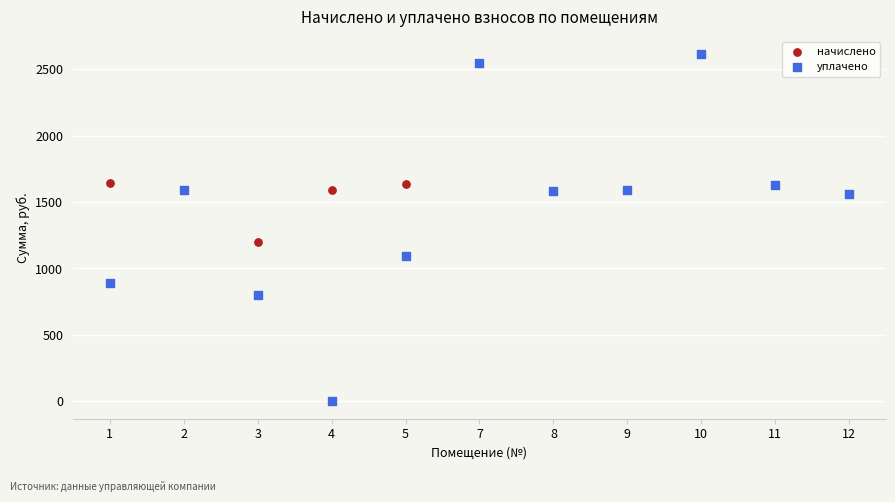

Which series reaches the minimum Y coordinate?

уплачено